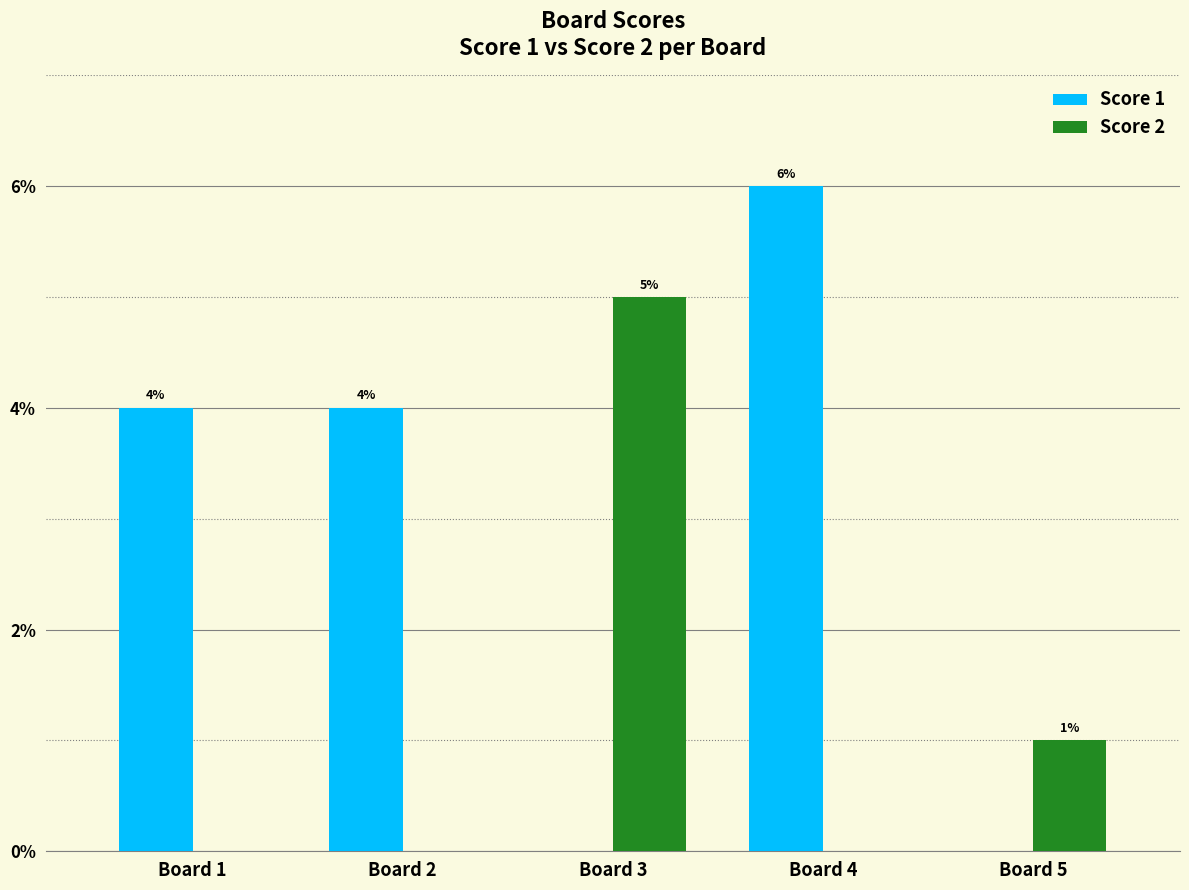

True or false: Score 1 has a value of 9 at Board 4.

False